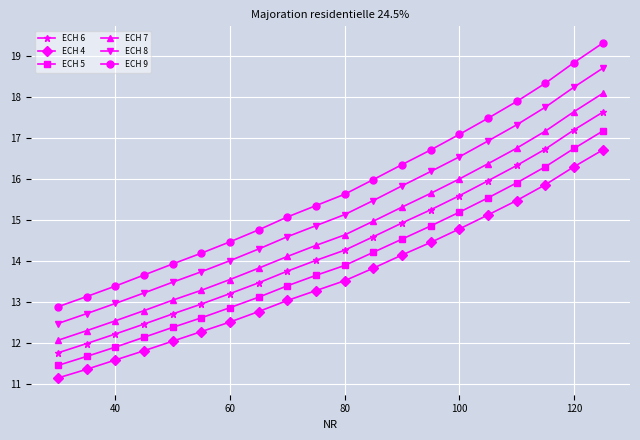

What is the value of the ECH 7 point at the 5th from the left?

13.1